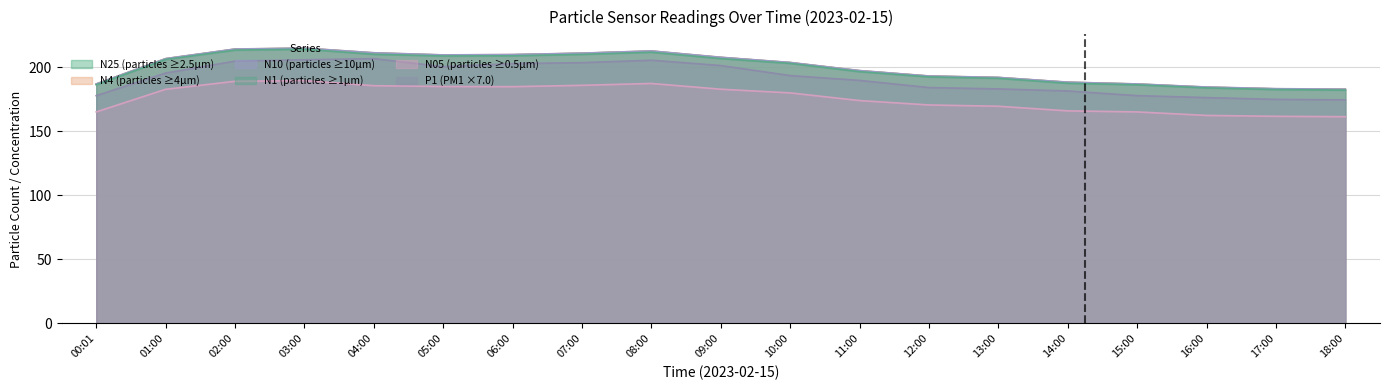

What is the total value across all series at 14:00?

1100.5